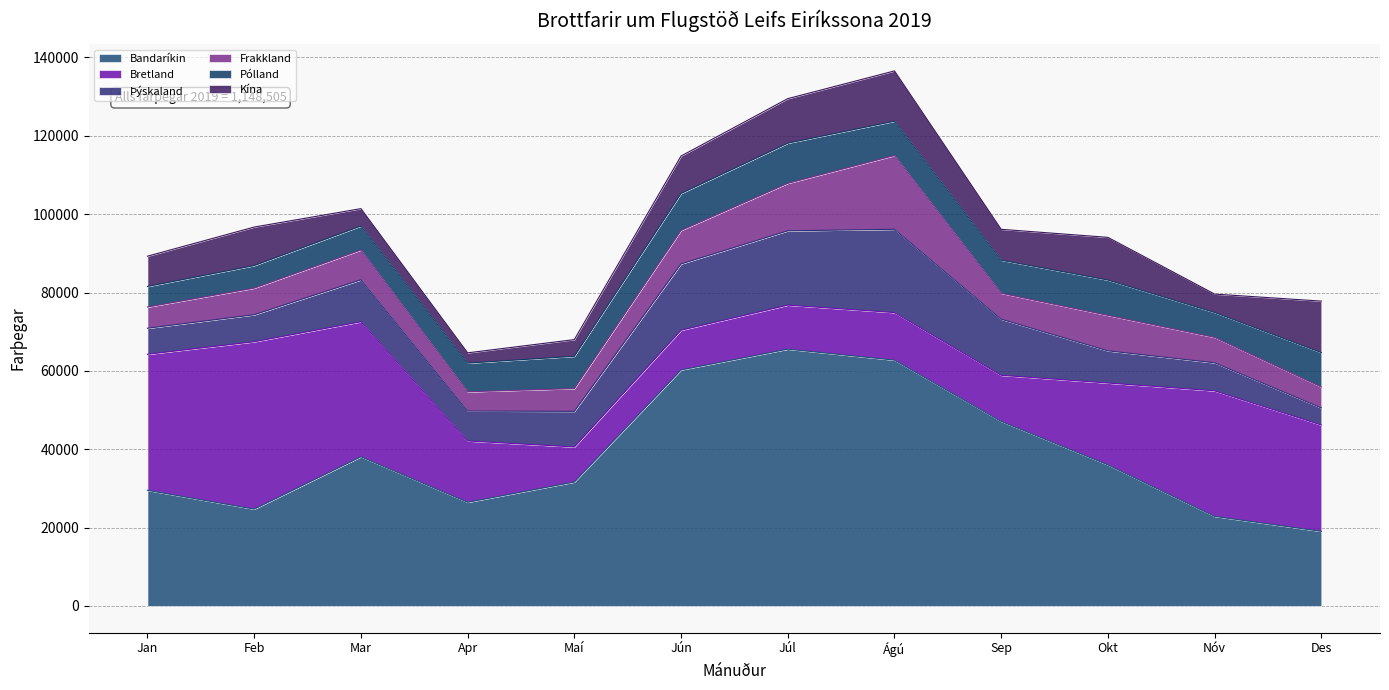

What is the greatest value displayed?

65552